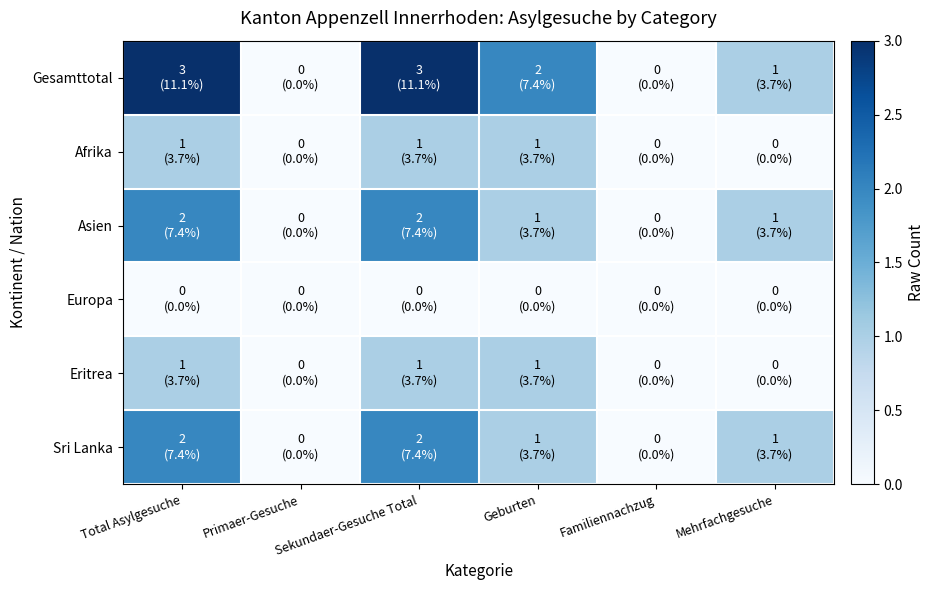

How many series are shown in this chart?

6